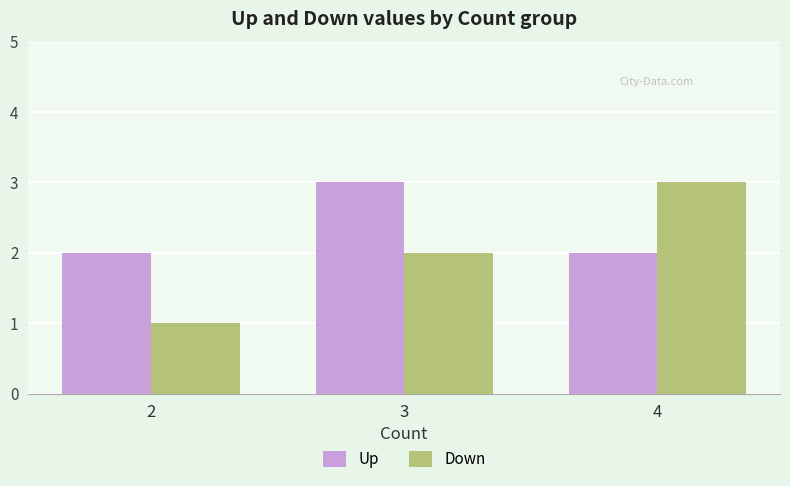

List the series in order of their overall mean, highest first.

Up, Down